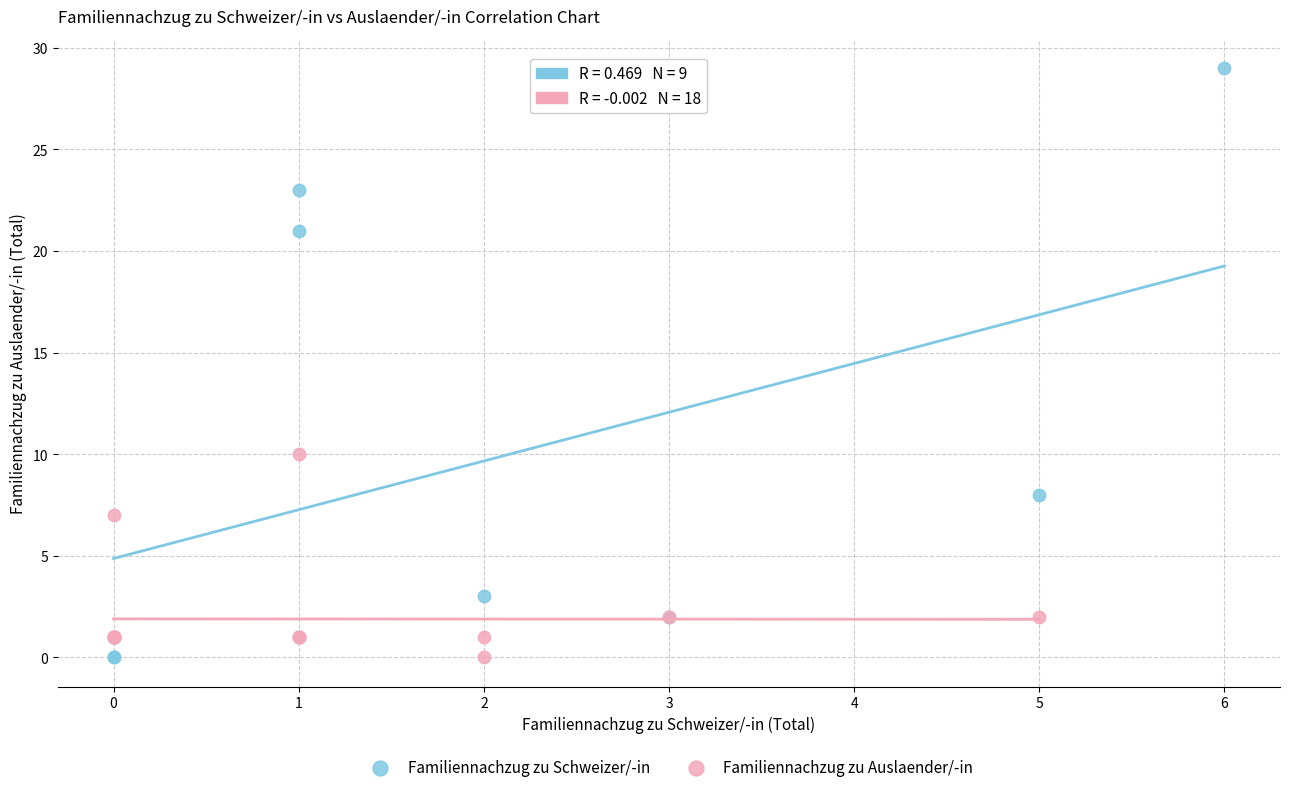

Which series reaches the maximum Y coordinate?

Familiennachzug zu Schweizer/-in